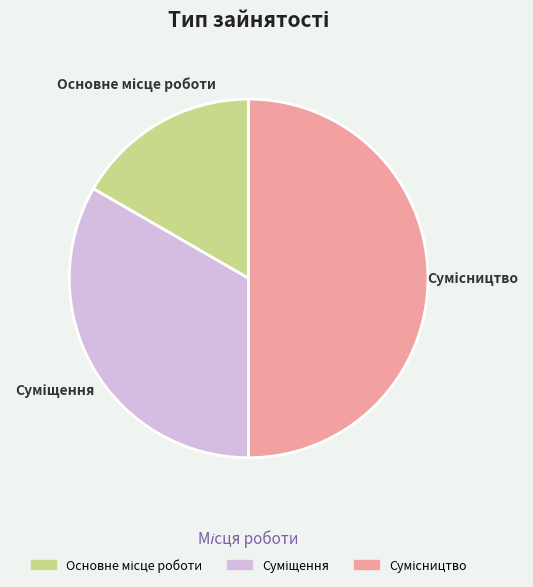

The Сумісництво slice represents 63% of the pie. True or false?

False